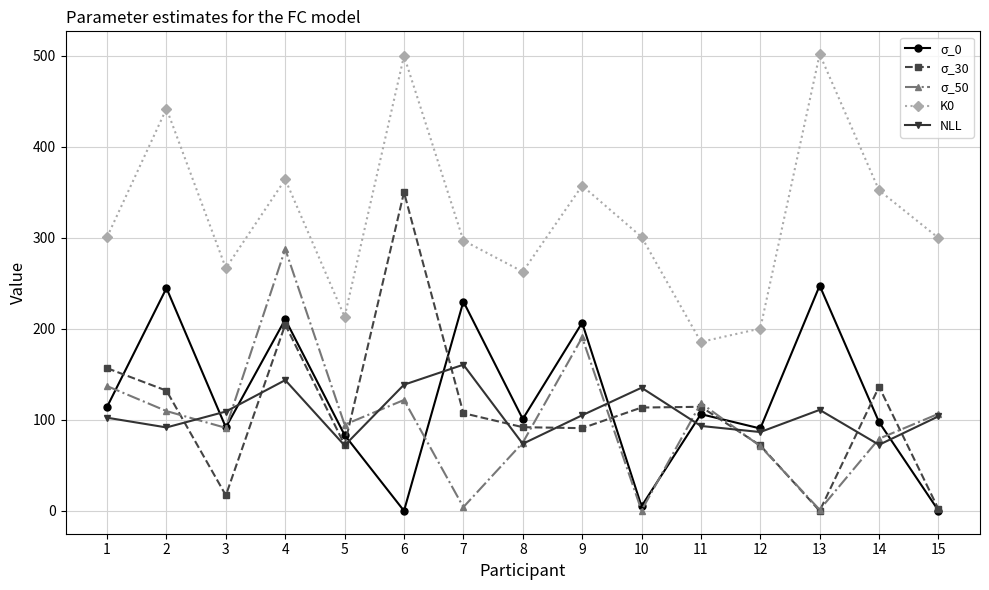

Between which two adjacent categories do σ_30 and NLL first intersect?

2 and 3